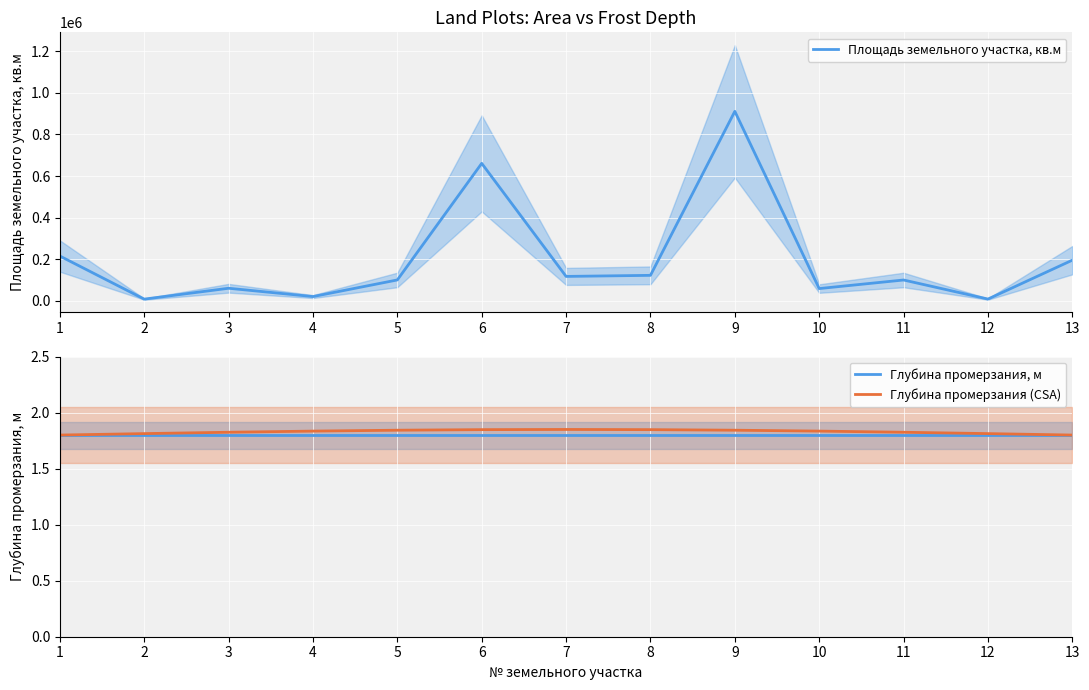

How many interior local peaks does the Площадь земельного участка, кв.м series have?

4